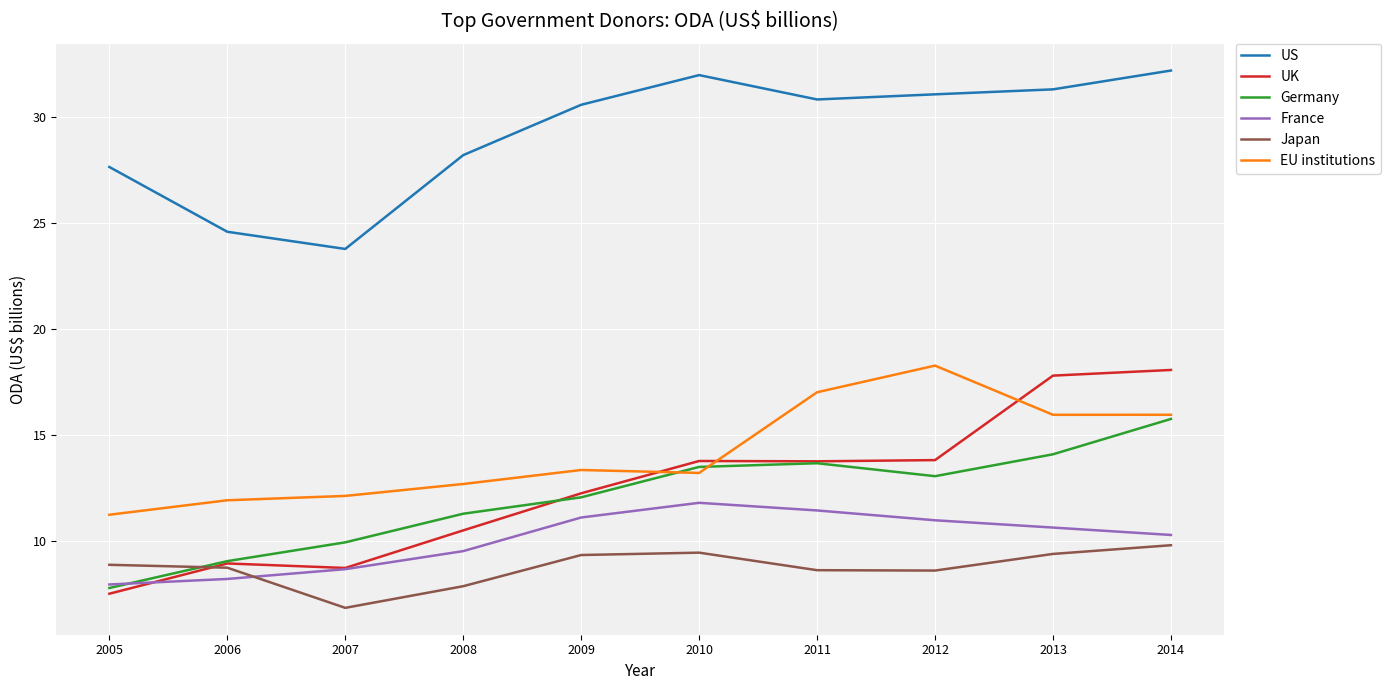

Does the chart display data point markers on the line(s)?

No